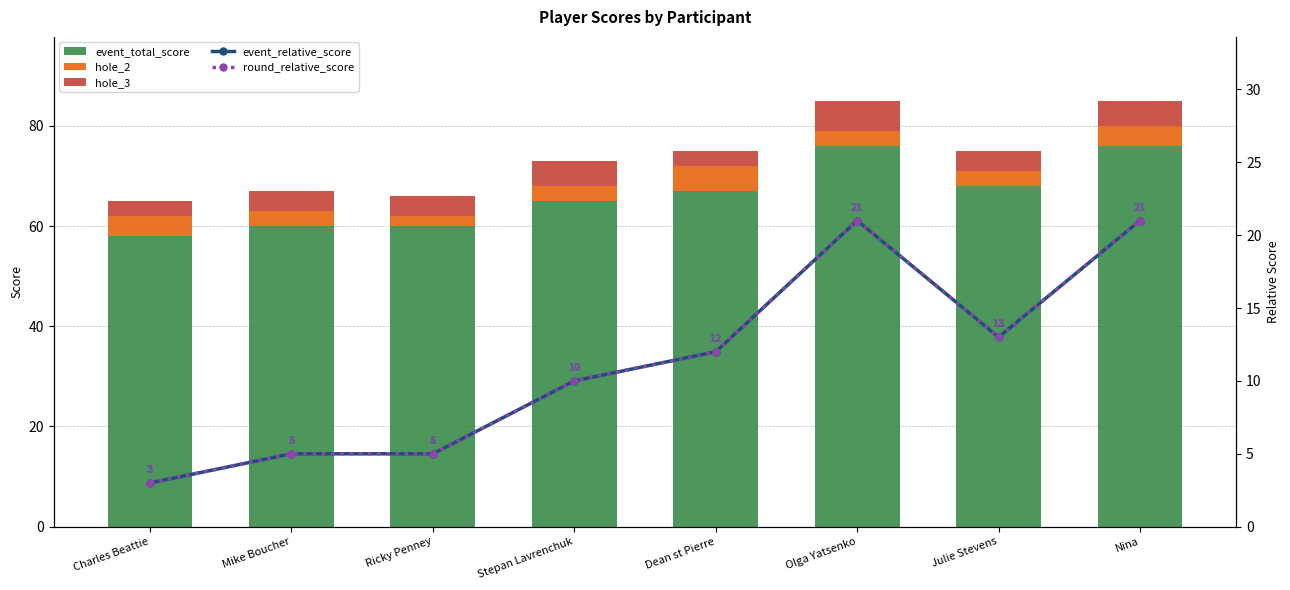

At which category is the sum across all series the highest?

Olga Yatsenko